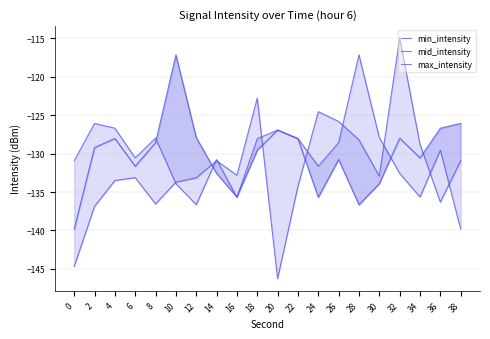

At which category is the sum across all series the highest?

32